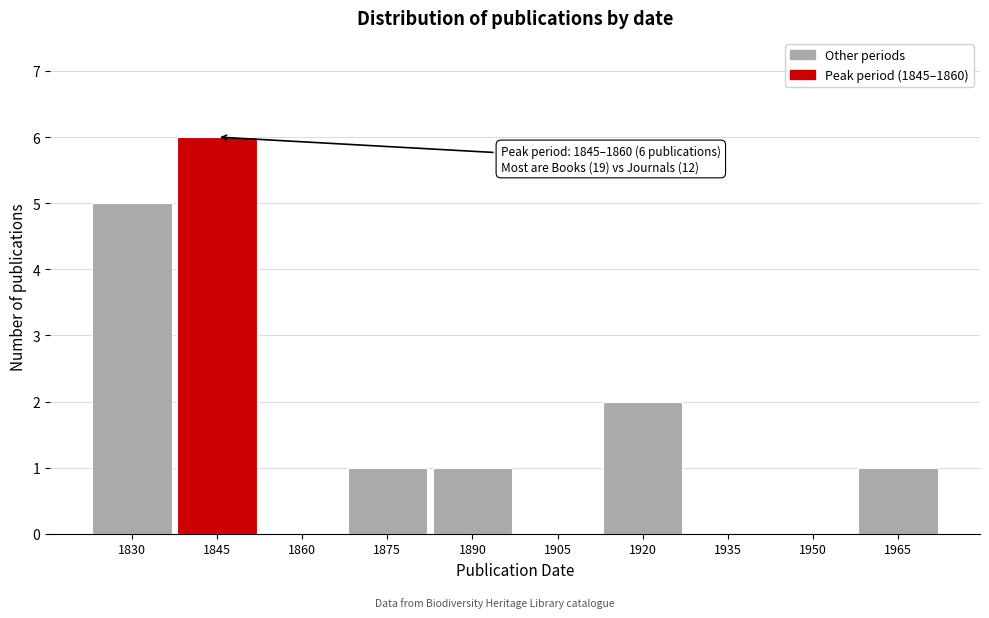

Reading left to right, list all the values displayed in this chart.

1830=5	1845=6	1860=0	1875=1	1890=1	1905=0	1920=2	1935=0	1950=0	1965=1